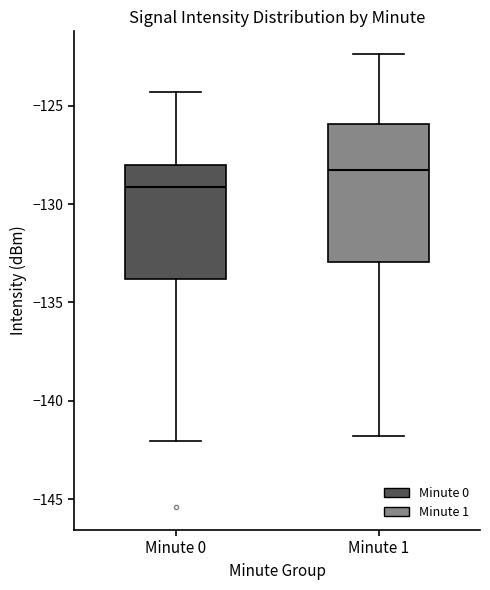

Reading left to right, transcribe this box plot: for each box, give where its median line is, the range the box spans, and where its two whiskers end, as read against the y-axis. The values are not printed on the chart, so give them approximately, as read against the axis.

Minute 0: median -129.0, box -134.0 to -128.0, whiskers -142.0 to -124.5
Minute 1: median -128.5, box -133.0 to -126.0, whiskers -142.0 to -122.5